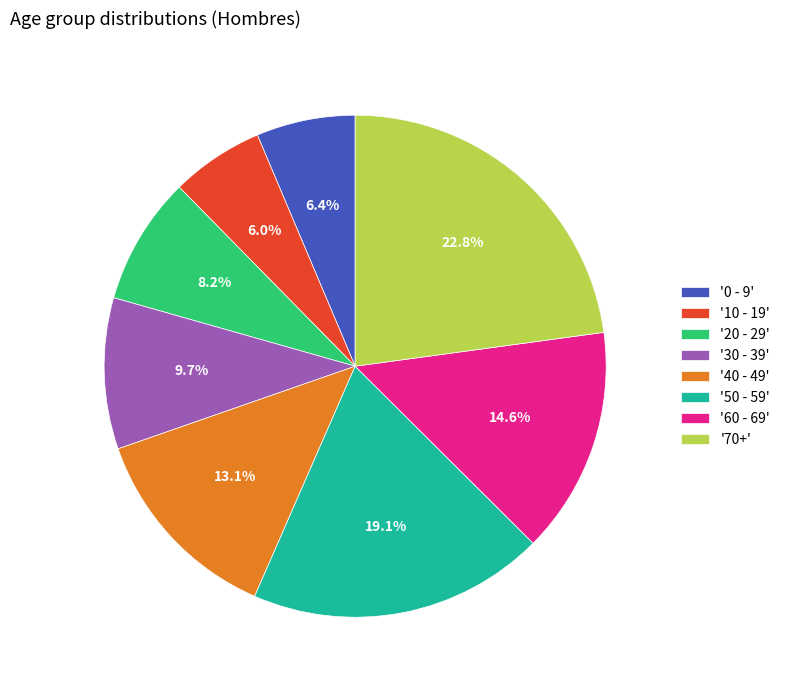

Is '30 - 39' the majority of the pie?

No